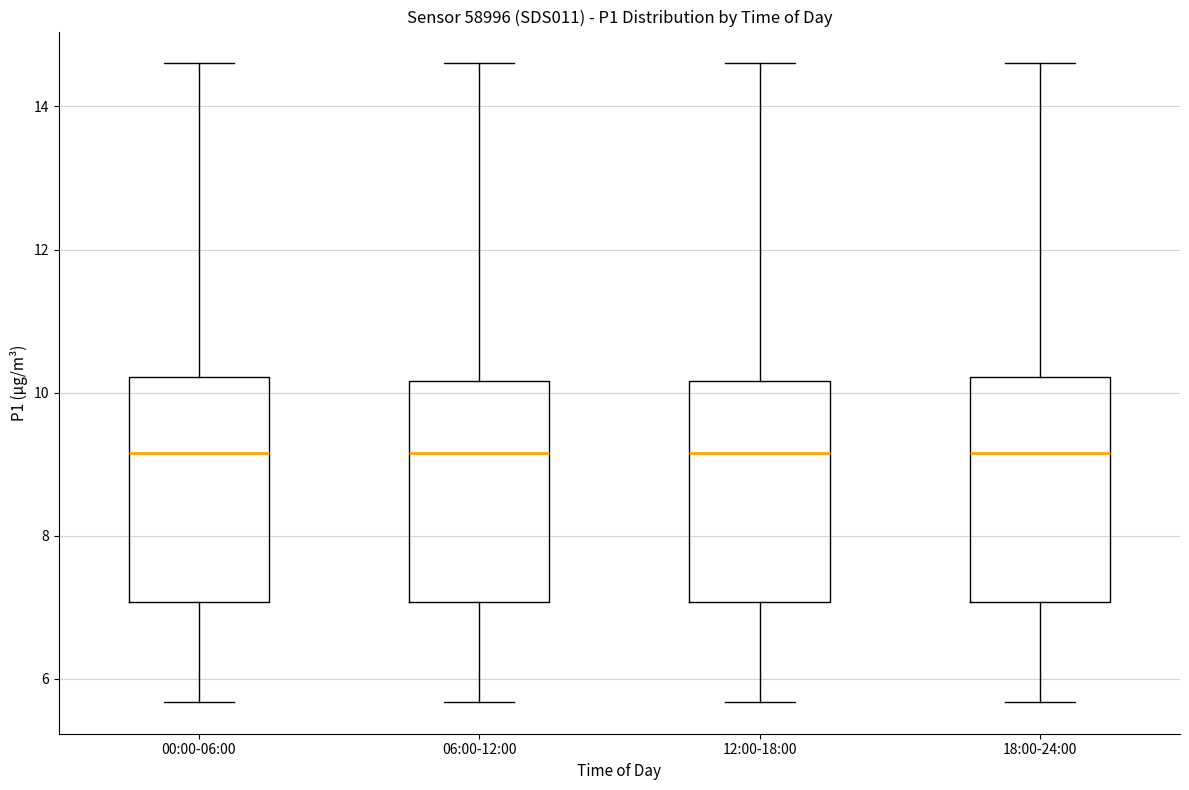

Reading left to right, read every box against the y-axis: the position of its median line, the range the box covers, and the ends of its whiskers. The values are not printed on the chart, so give them approximately, as read against the axis.

00:00-06:00: median 9.2, box 7.0 to 10.2, whiskers 5.6 to 14.6
06:00-12:00: median 9.2, box 7.0 to 10.2, whiskers 5.6 to 14.6
12:00-18:00: median 9.2, box 7.0 to 10.2, whiskers 5.6 to 14.6
18:00-24:00: median 9.2, box 7.0 to 10.2, whiskers 5.6 to 14.6